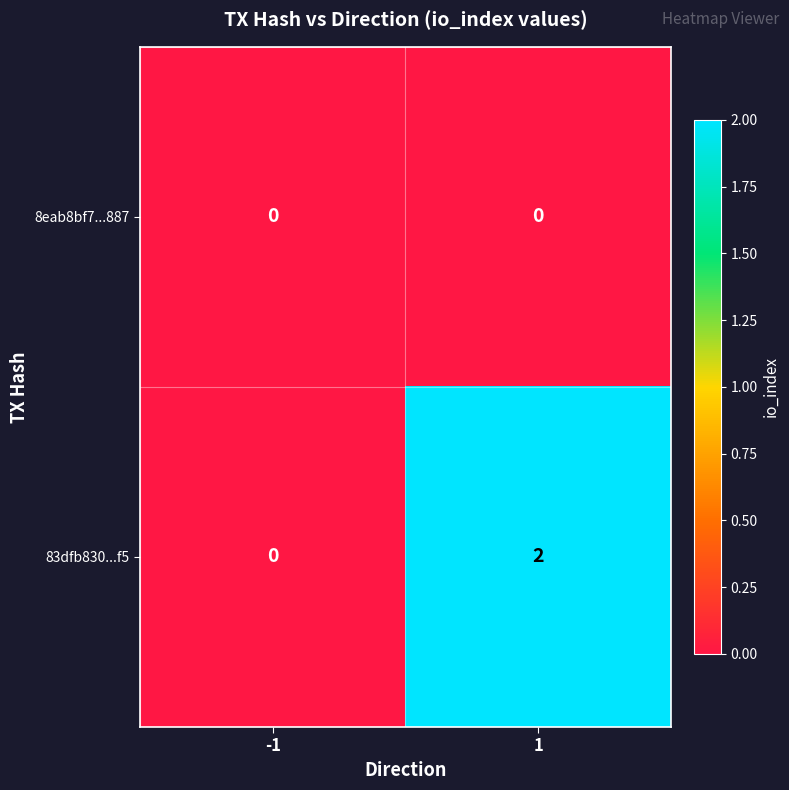

How many distinct data groups are displayed?

2